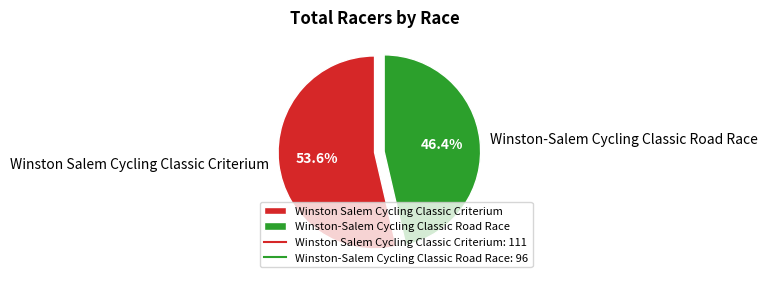

Rank the categories by value from lowest to highest.

Winston-Salem Cycling Classic Road Race, Winston Salem Cycling Classic Criterium